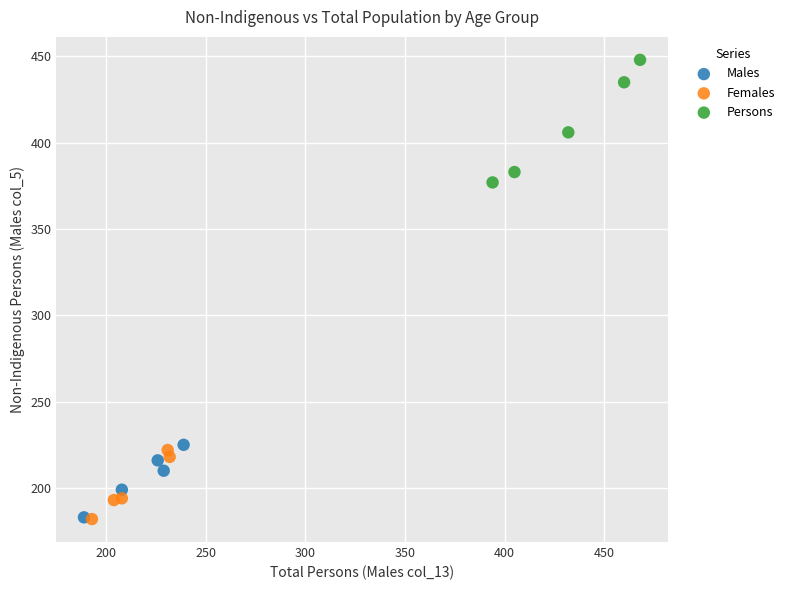

Which series has the largest Y range (max minus min)?

Persons